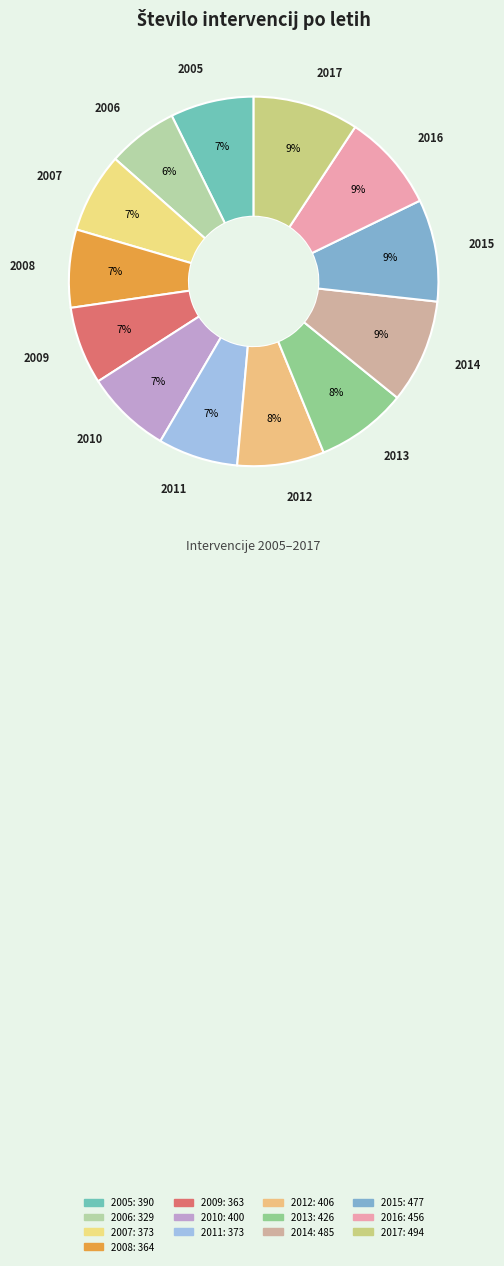

Count the number of slices in the pie.

13